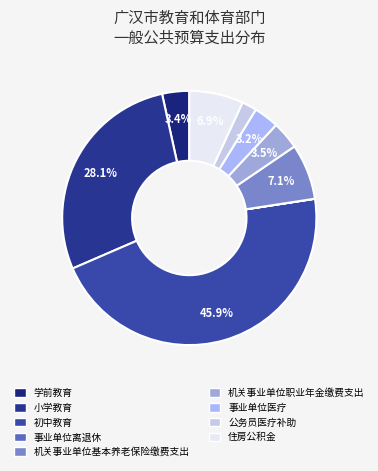

Do 学前教育 and 事业单位医疗 together represent more than half of the pie?

No